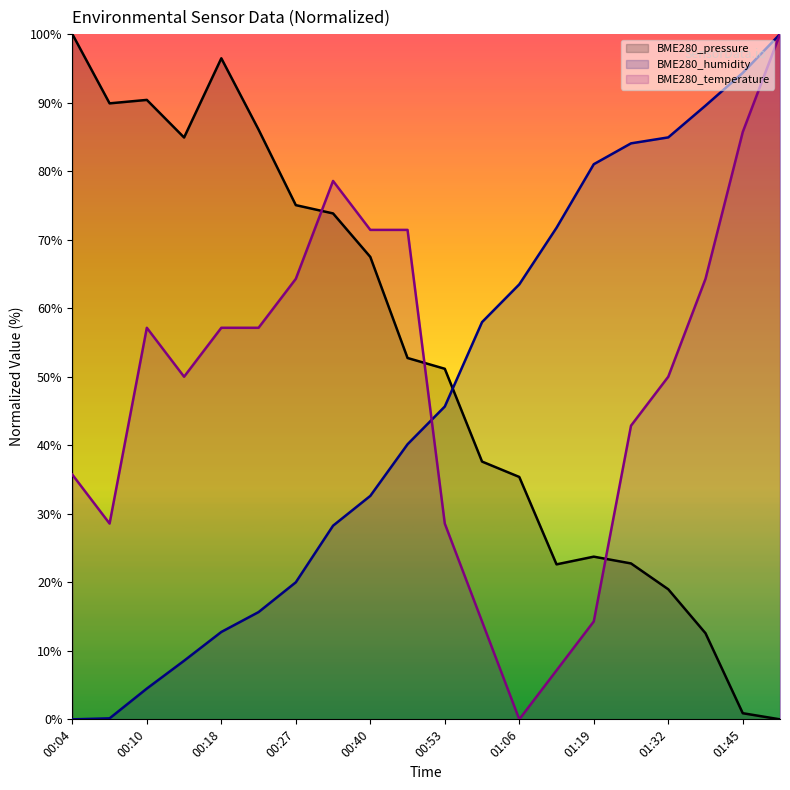

Rank the series by their average value, from lowest to highest.

BME280_humidity, BME280_temperature, BME280_pressure